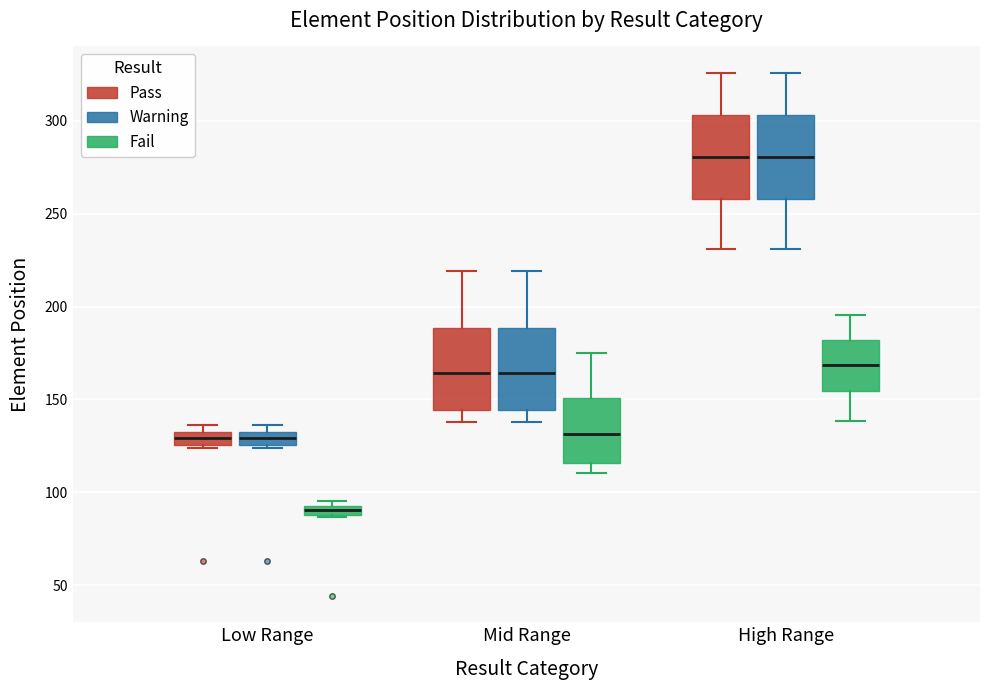

Where is the upper edge of the box for Low Range (Fail) on the y-axis? The values are not printed on the chart, so give them approximately, as read against the axis.

95